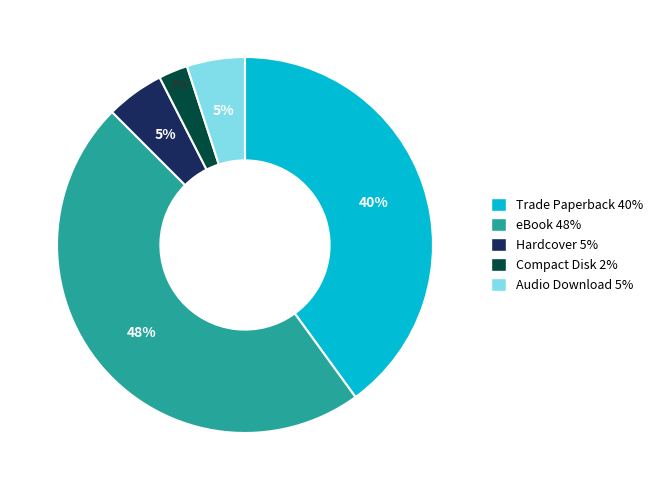

Is it true that Trade Paperback is 40% of the pie?

True